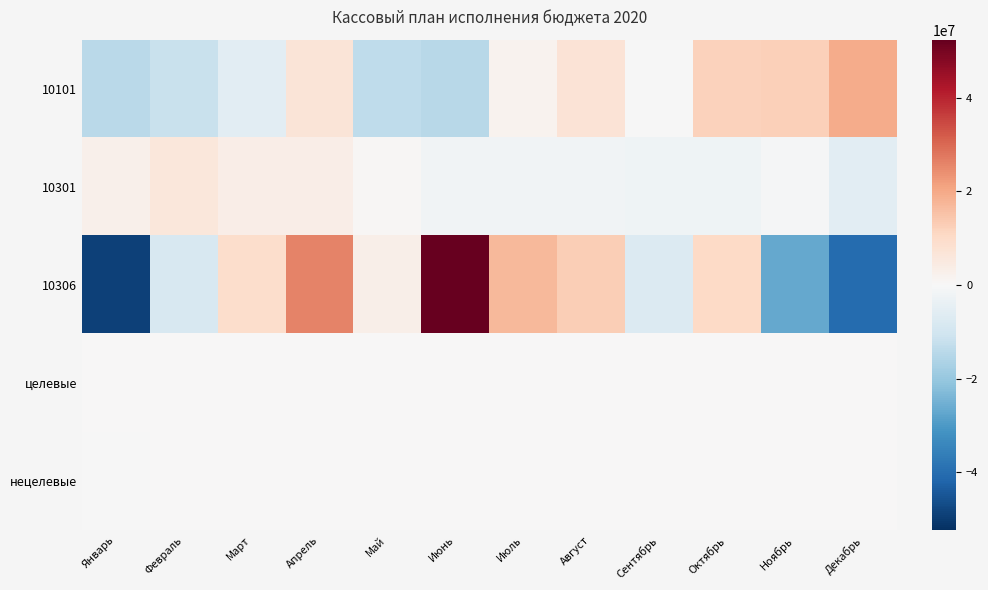

Reading left to right, extract all data points from this chart.

10101: Январь=-14073404.8	Февраль=-11781947.8	Март=-5628670.3	Апрель=6768111.7	Май=-13415537.3	Июнь=-14594706.8	Июль=1864839.2	Август=7202920.2	Сентябрь=-191867.3	Октябрь=11903150.2	Ноябрь=12524894.2	Декабрь=19422219.2
10301: Январь=2721085.3	Февраль=5812344.3	Март=3309393.3	Апрель=3304823.3	Май=725323.3	Июнь=-1963676.7	Июль=-1862626.7	Август=-1823556.7	Сентябрь=-2050059.7	Октябрь=-2195476.7	Ноябрь=-502896.7	Декабрь=-5474676.7
10306: Январь=-48782478.3	Февраль=-8381107.7	Март=9397558.7	Апрель=26129744.1	Май=3214211.7	Июнь=52437086.5	Июль=17079594.1	Август=12948472.0	Сентябрь=-7373298.3	Октябрь=10407614.0	Ноябрь=-26887228.3	Декабрь=-40190168.5
целевые: Январь=0.0	Февраль=0.0	Март=0.0	Апрель=0.0	Май=0.0	Июнь=0.0	Июль=0.0	Август=0.0	Сентябрь=0.0	Октябрь=0.0	Ноябрь=0.0	Декабрь=0.0
нецелевые: Январь=-11781.7	Февраль=1071.1	Март=1071.1	Апрель=1071.1	Май=1071.1	Июнь=1071.1	Июль=1071.1	Август=1071.1	Сентябрь=1071.1	Октябрь=1071.1	Ноябрь=1071.1	Декабрь=1071.1